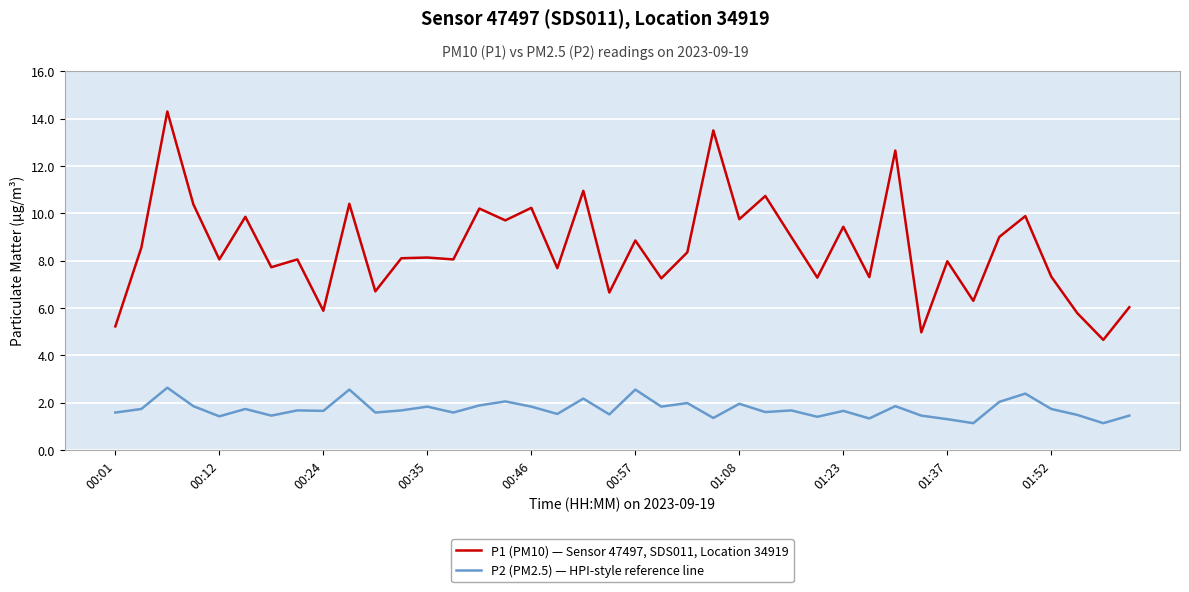

Which series has the widest spread of values?

P1 (PM10) — Sensor 47497, SDS011, Location 34919